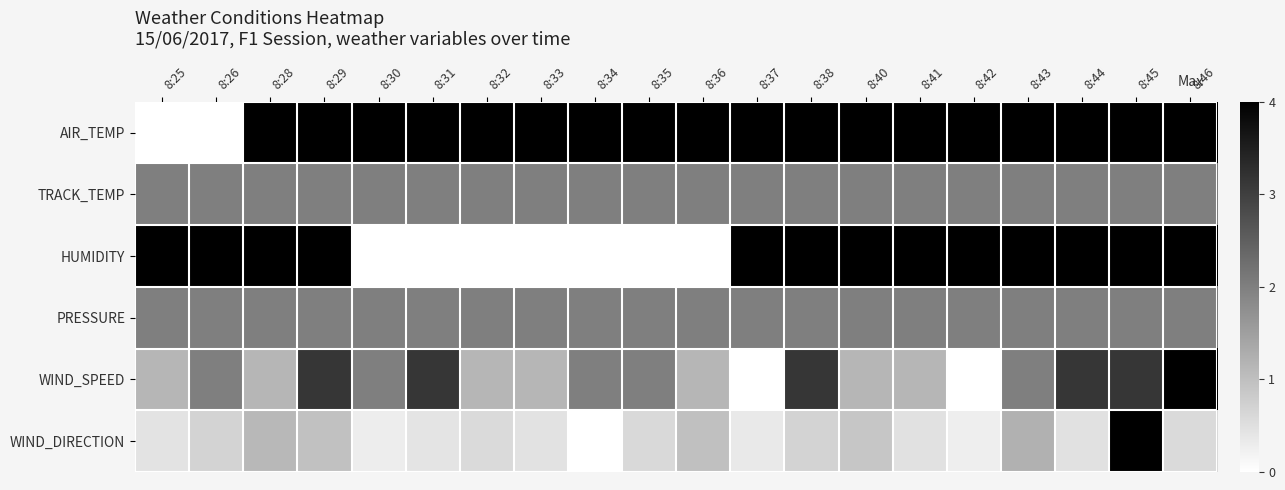

Which label corresponds to the largest value in the chart?

8:28